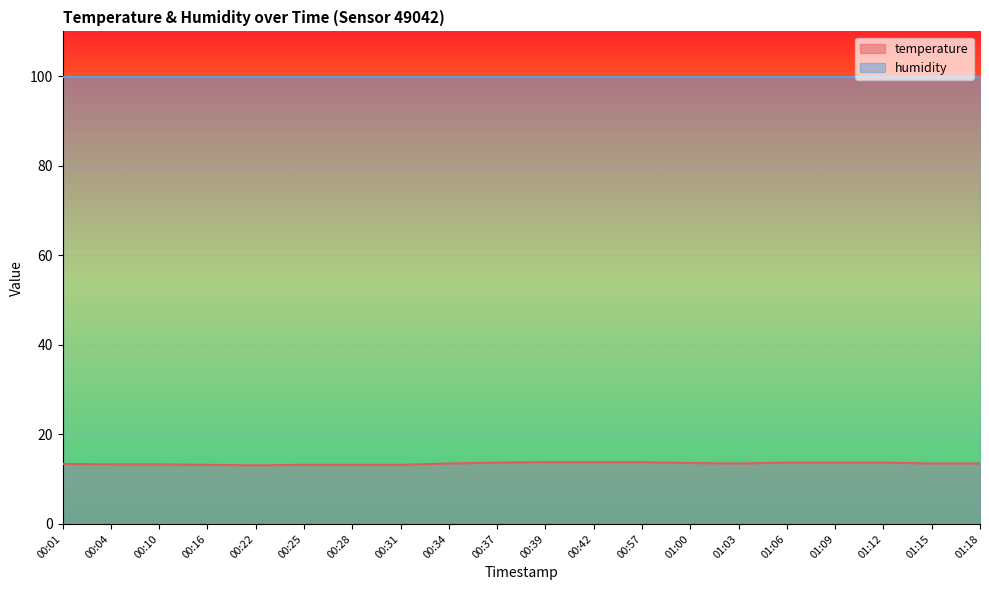

Approximately how many times larger is the value at 00:39 compared to 01:06?

1.0